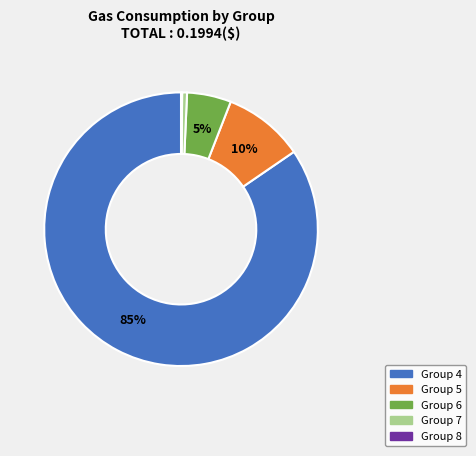

Between Group 7 and Group 6, which is larger?

Group 6